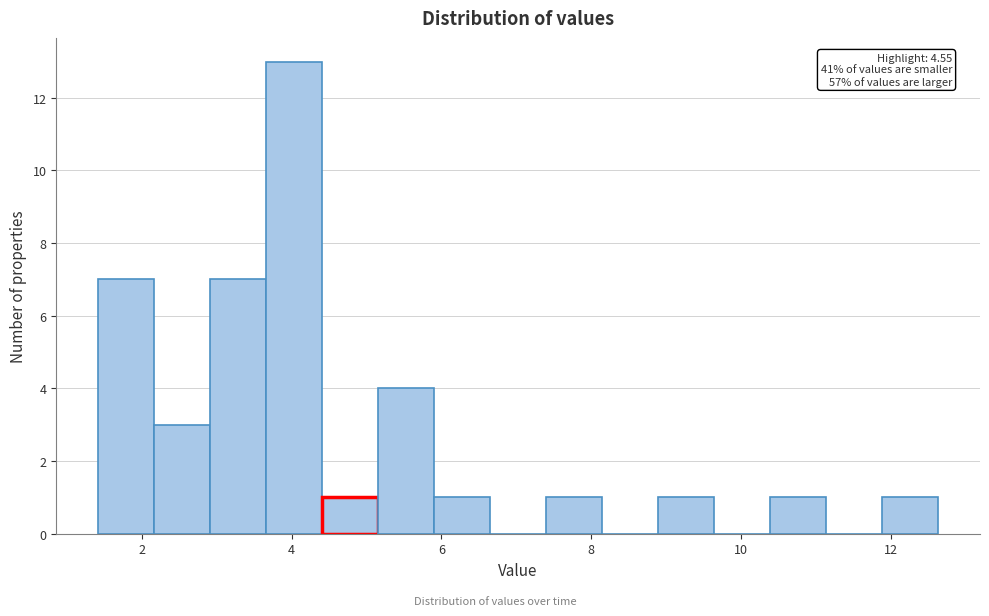

Read against the x-axis, roughly where is the centre of the tallest bar?

4.0